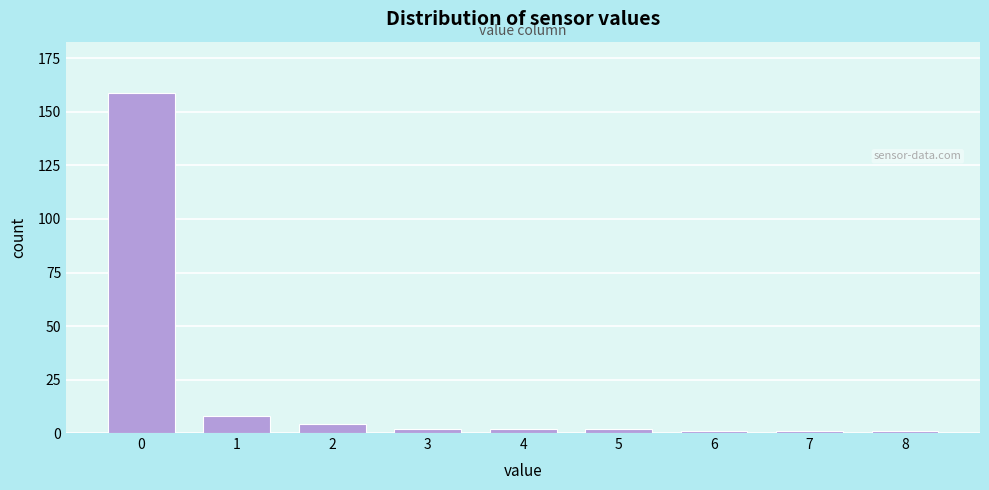

Reading left to right, what are all the values shown in this chart?

0=159	1=8	2=4	3=2	4=2	5=2	6=1	7=1	8=1